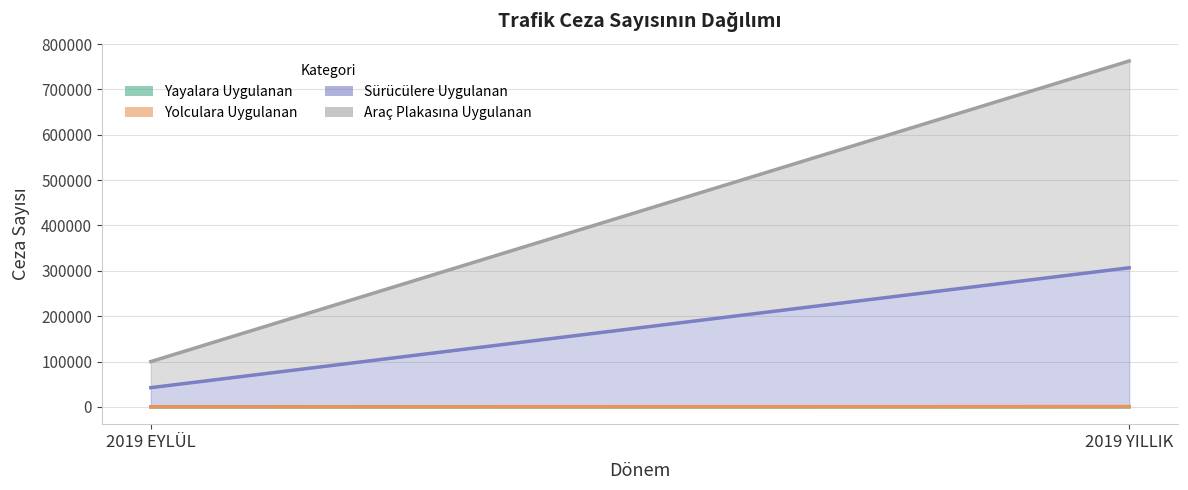

What is the total value across all series at 2019 YILLIK?

762718